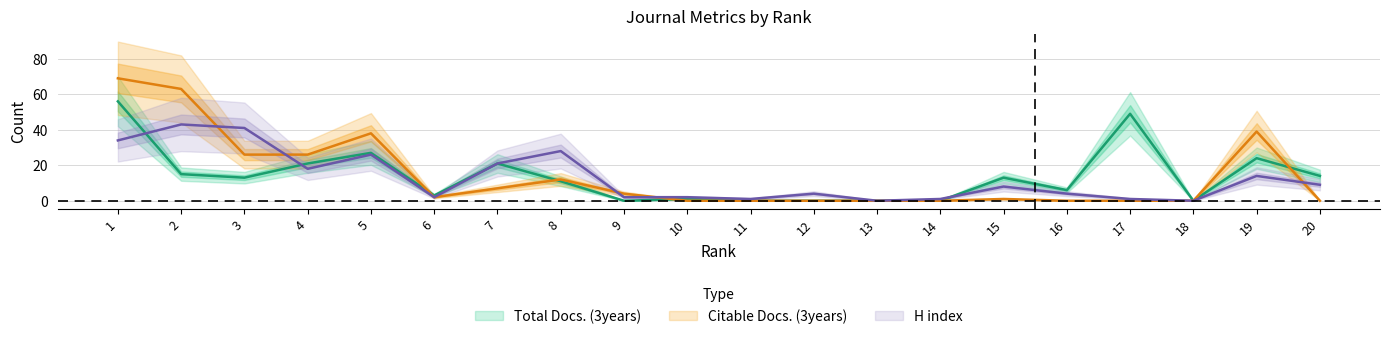

Reading left to right, what are all the values shown in this chart?

Total Docs. (3years): 56	15	13	21	27	3	21	11	0	1	0	0	0	0	13	6	49	0	24	14
Citable Docs. (3years): 69	63	26	26	38	2	7	12	4	0	0	0	0	0	1	0	0	0	39	0
H index: 34	43	41	18	26	2	21	28	2	2	1	4	0	1	8	4	1	0	14	9